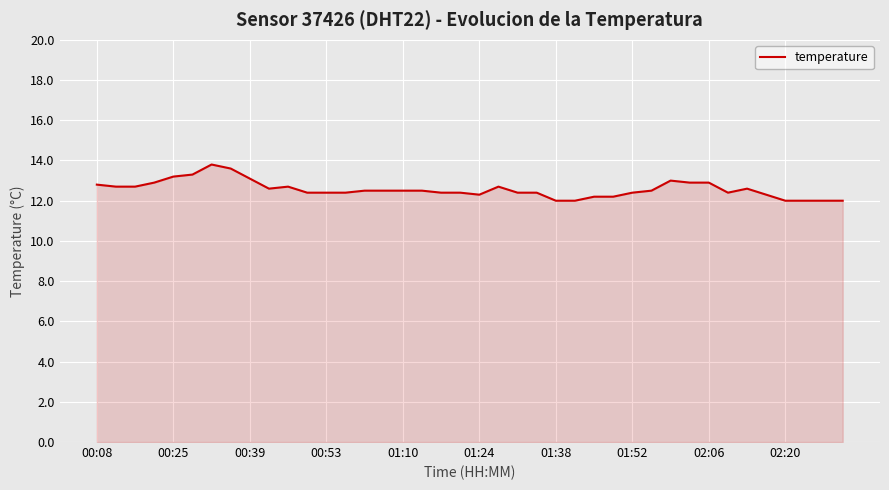

True or false: the data has more than 1 interior local peaks.

True